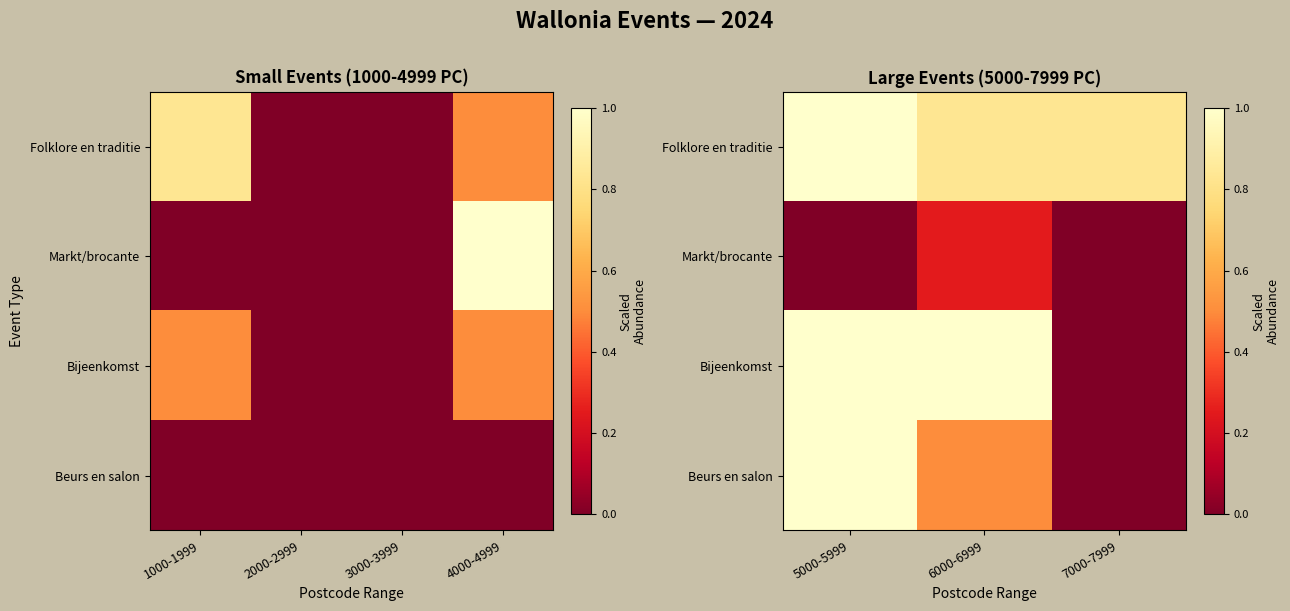

Where is Folklore en traditie nearest to the value 0?

6000-6999